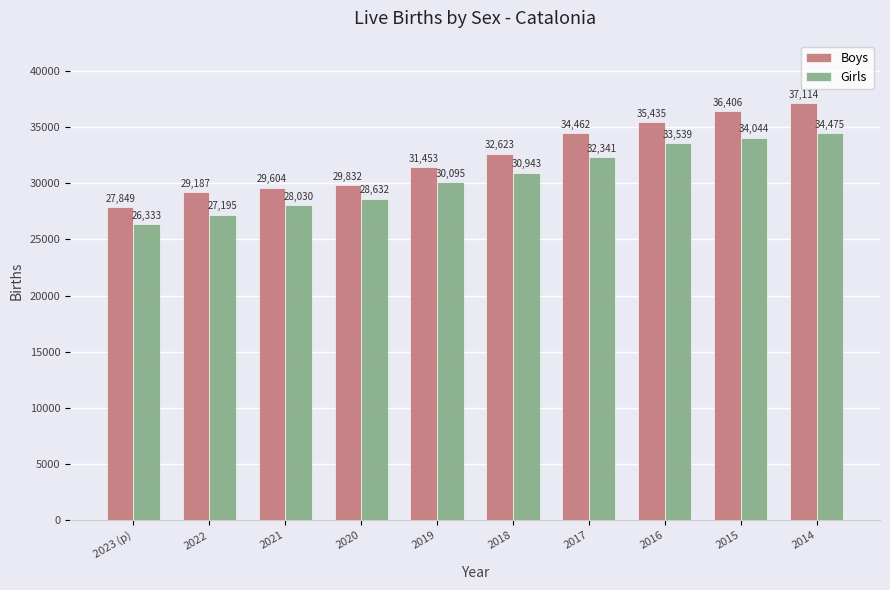

Are the bars grouped side by side (vs. stacked)?

Yes